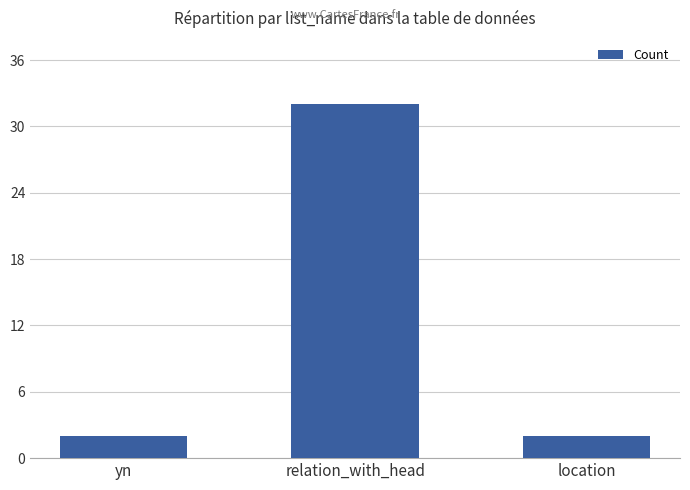

Reading right to left, what are all the values shown in this chart?

2	32	2